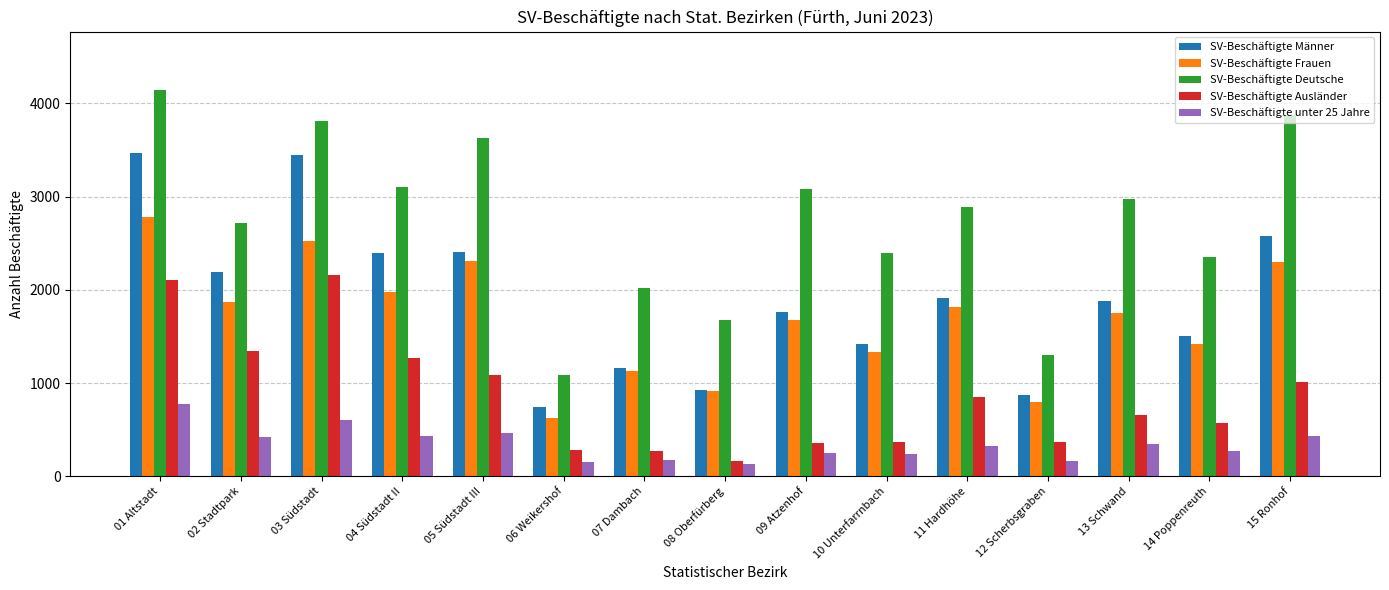

What is the approximate value of SV-Beschäftigte Ausländer at 11 Hardhöhe, to the nearest 50?

850